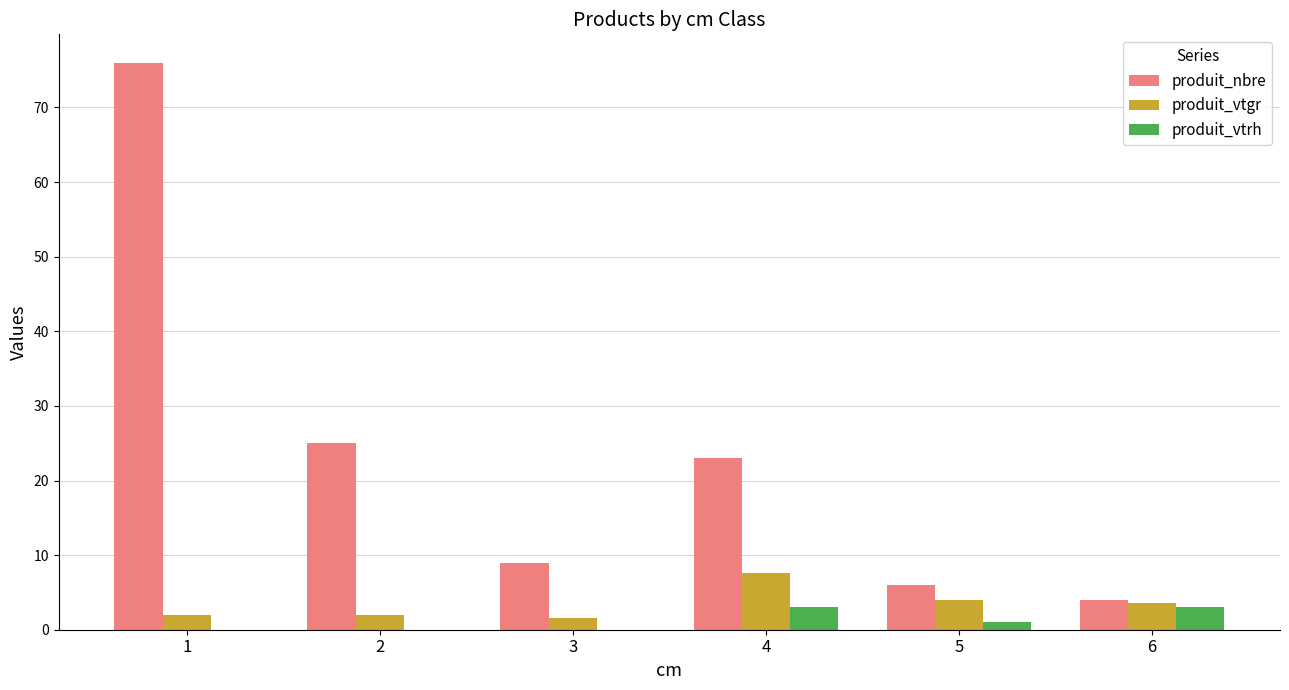

Does the chart contain stacked bars?

No